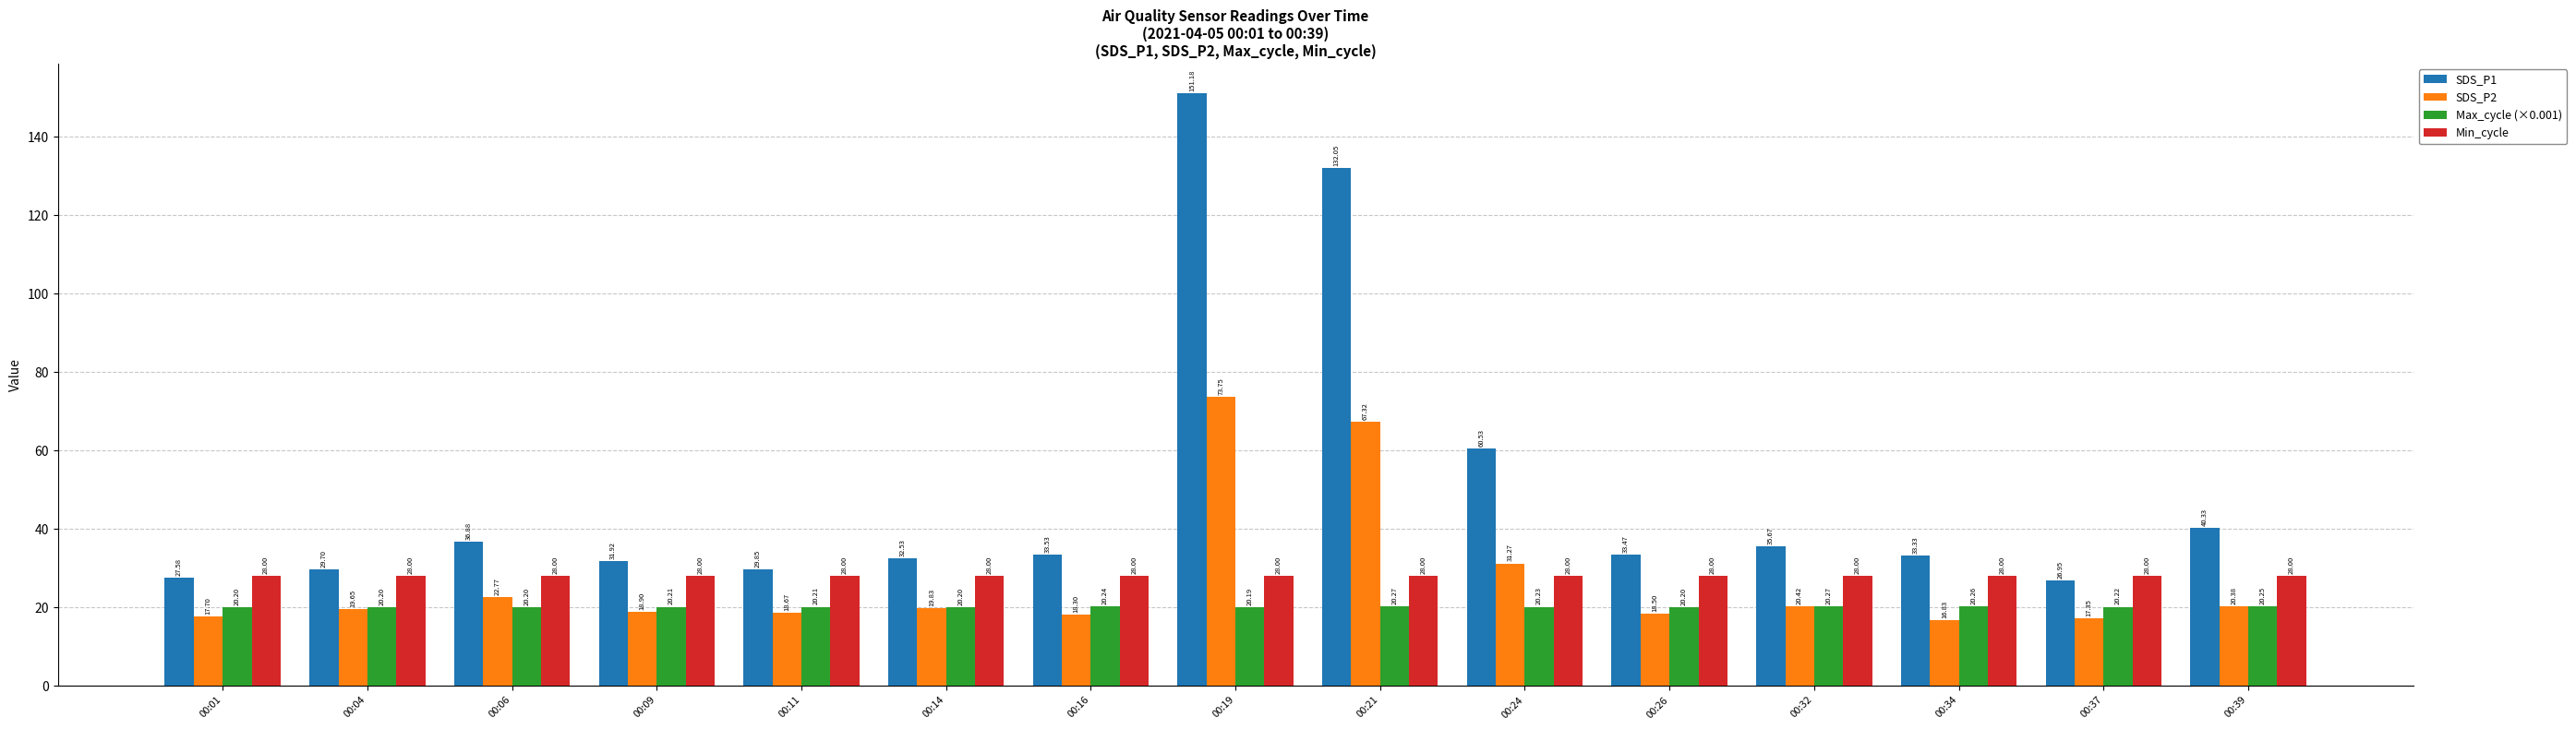

How many data points in SDS_P1 are less than 33?

6